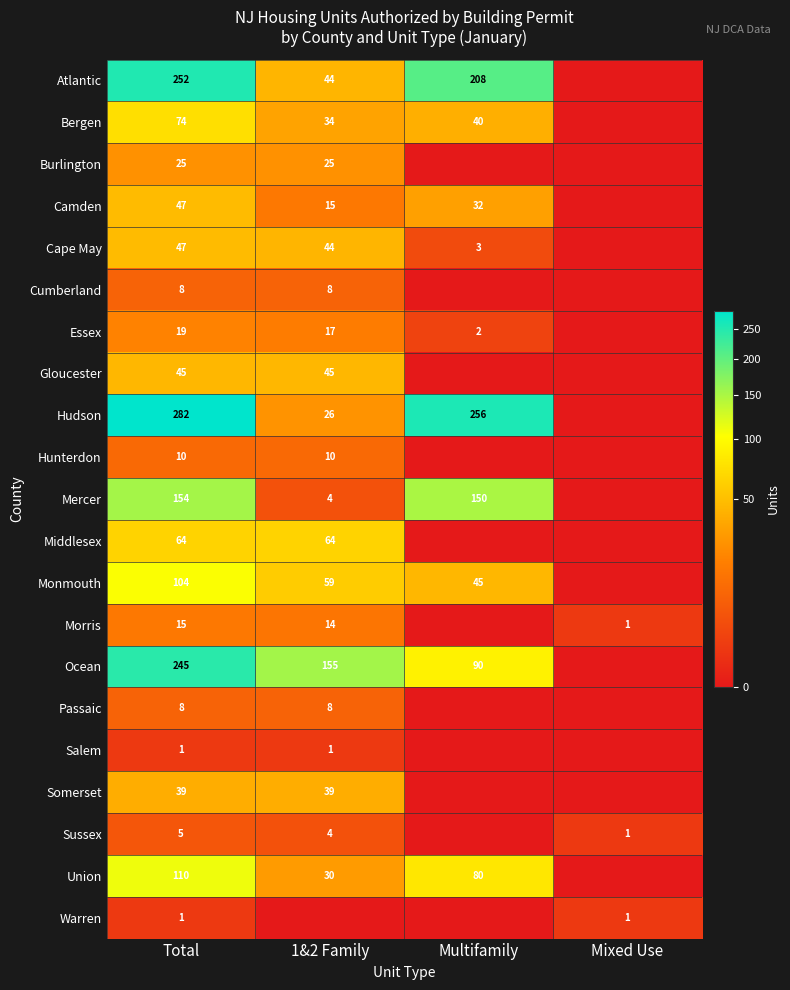

What is the difference between the highest and lowest values at Total?

281